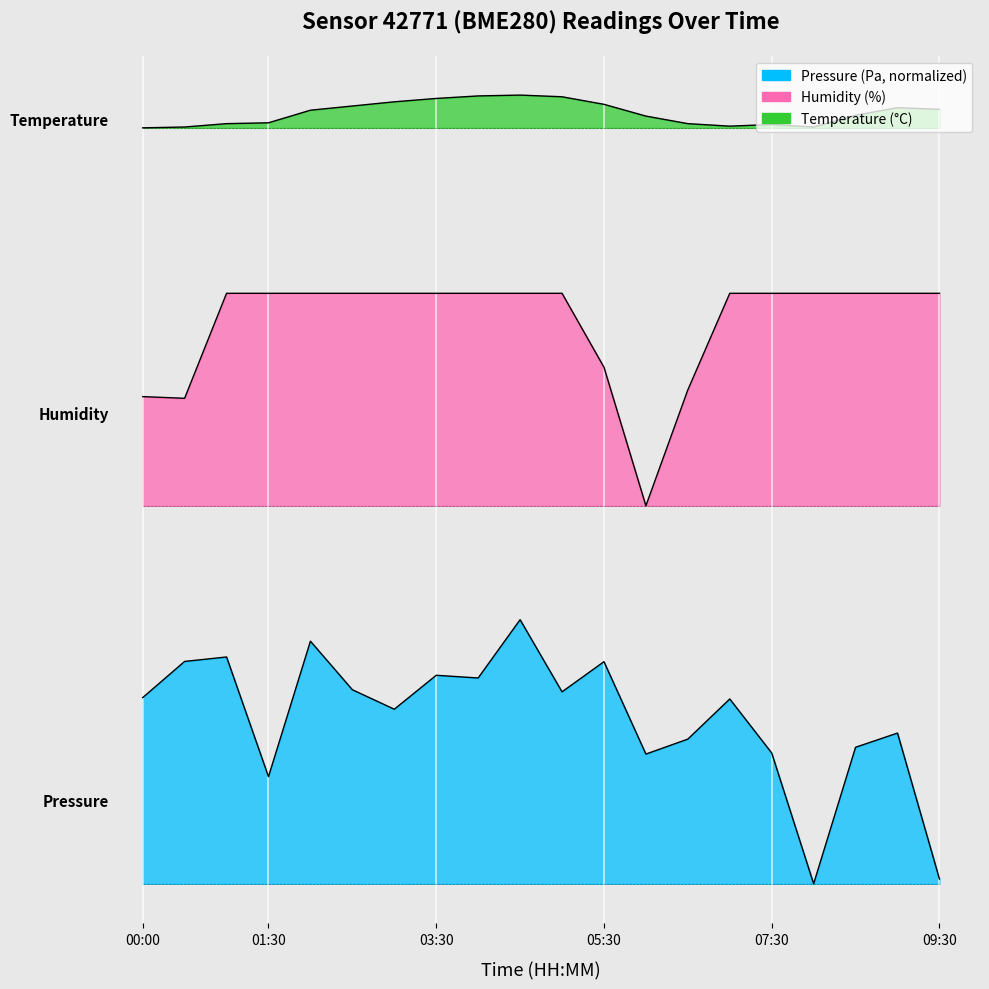

Does the chart display data point markers on the line(s)?

No